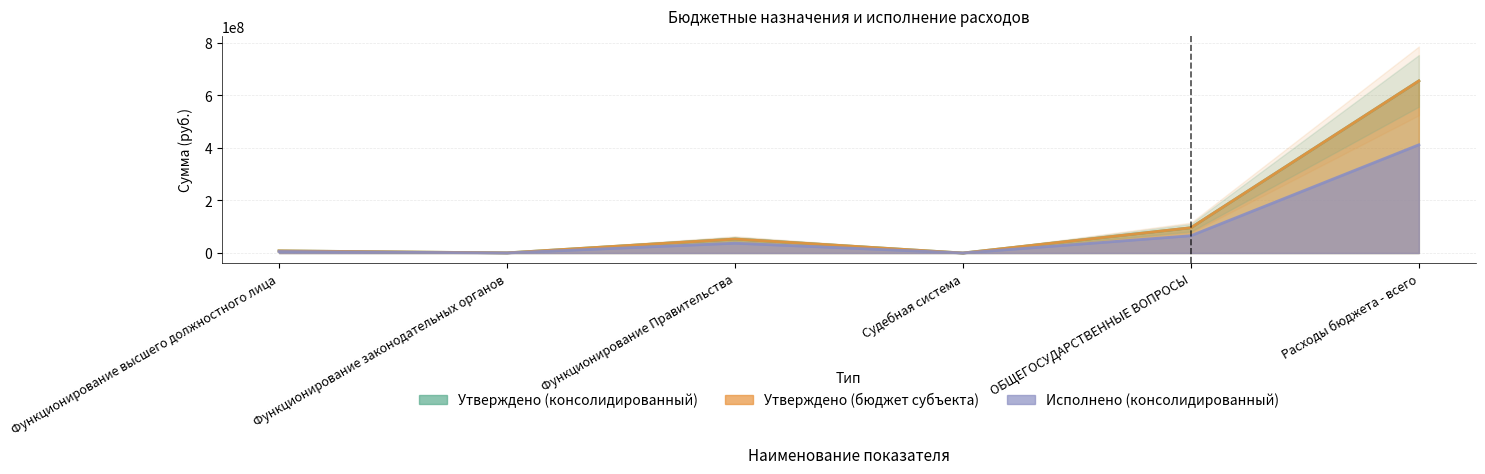

What is the difference between the Утверждено (бюджет субъекта) values at Функционирование высшего должностного лица and Функционирование законодательных органов?

7604967.0